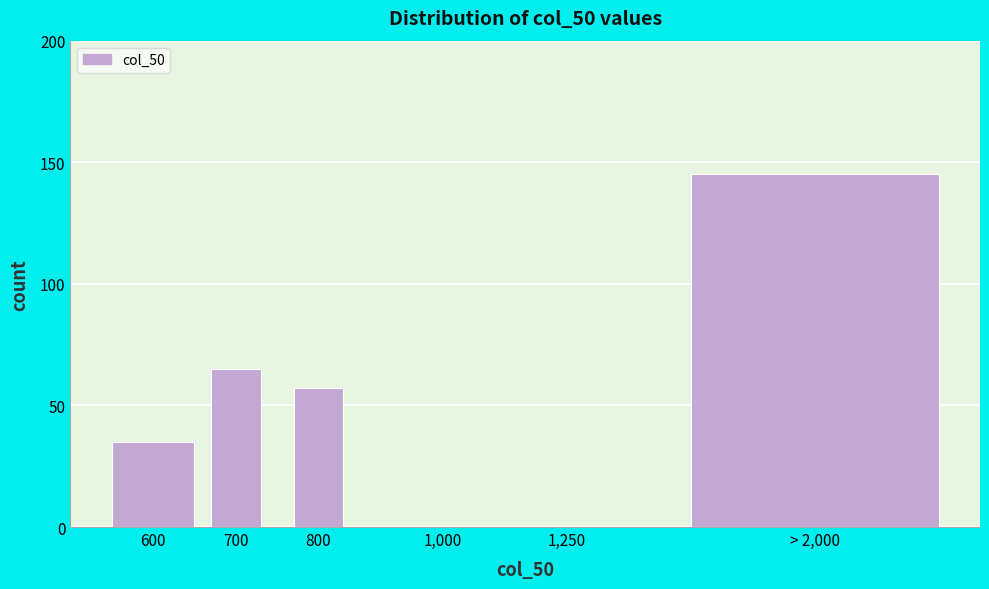

Reading left to right, transcribe all the data shown in this chart.

600=35	700=65	800=57	1,000=0	1,250=0	> 2,000=145